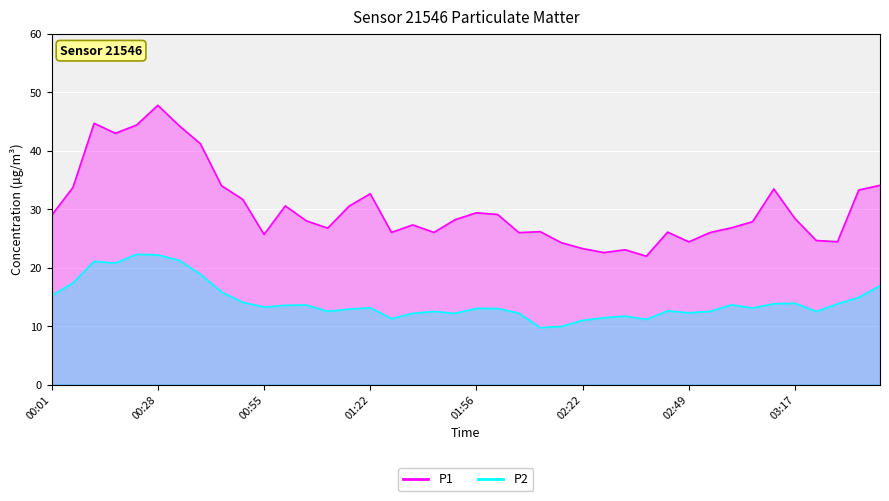

True or false: P1 has more than 0 interior local peaks.

True